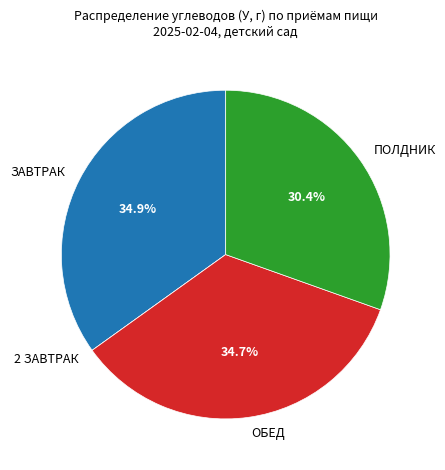

Approximately how many times larger is the value at ЗАВТРАК compared to ОБЕД?

1.0